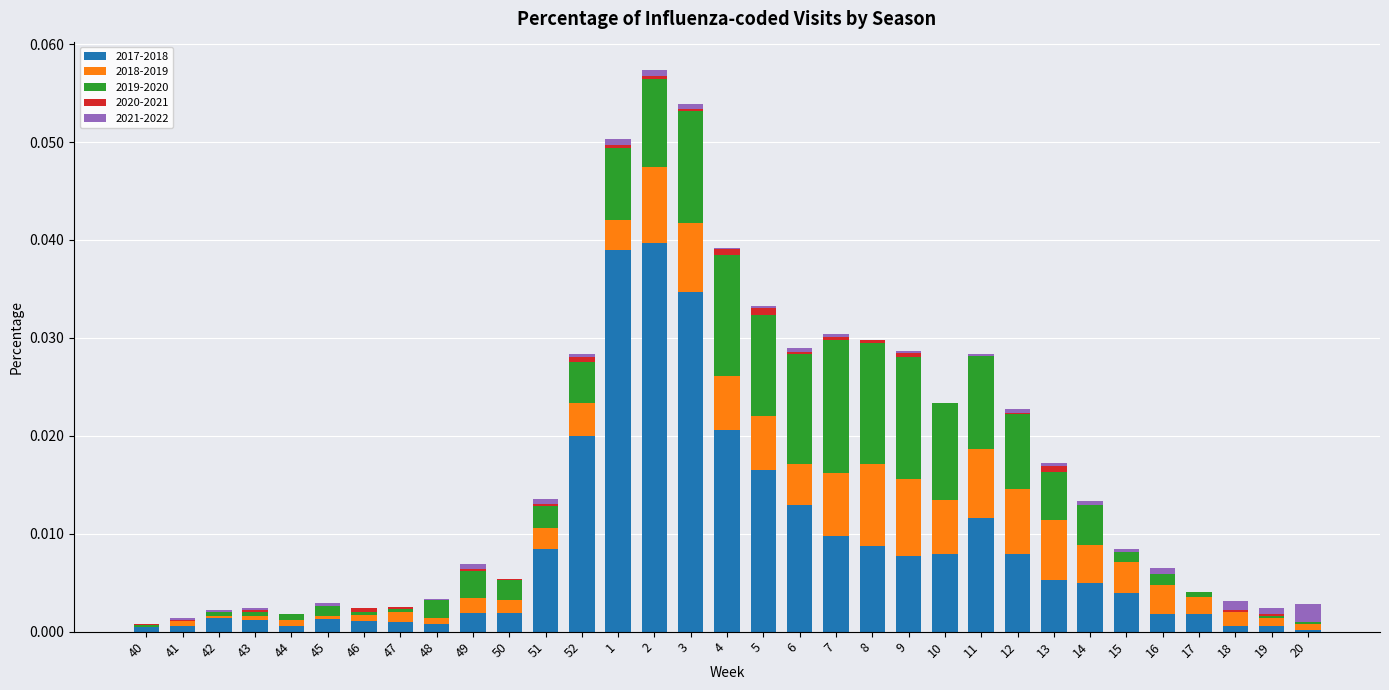

The value of 2017-2018 at 49 is 0.0. True or false?

True